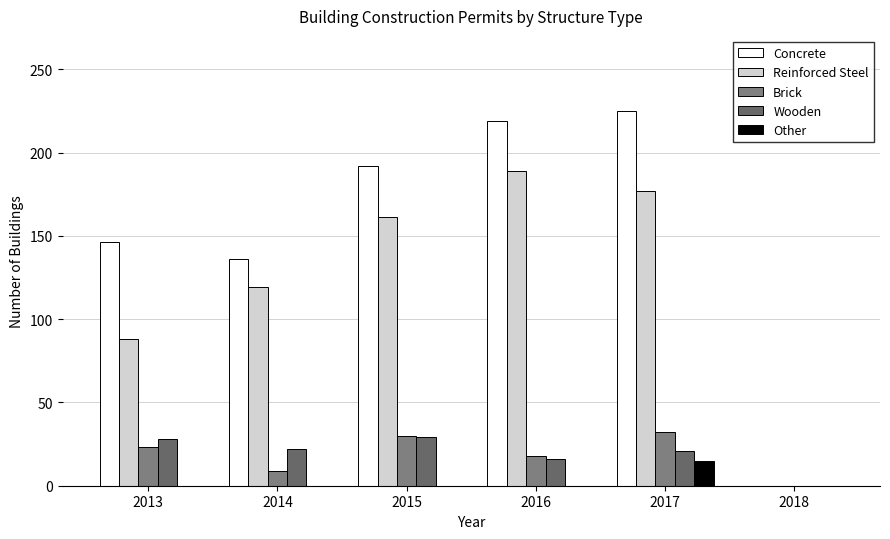

Rank the series at 2017 from lowest to highest value.

Other, Wooden, Brick, Reinforced Steel, Concrete